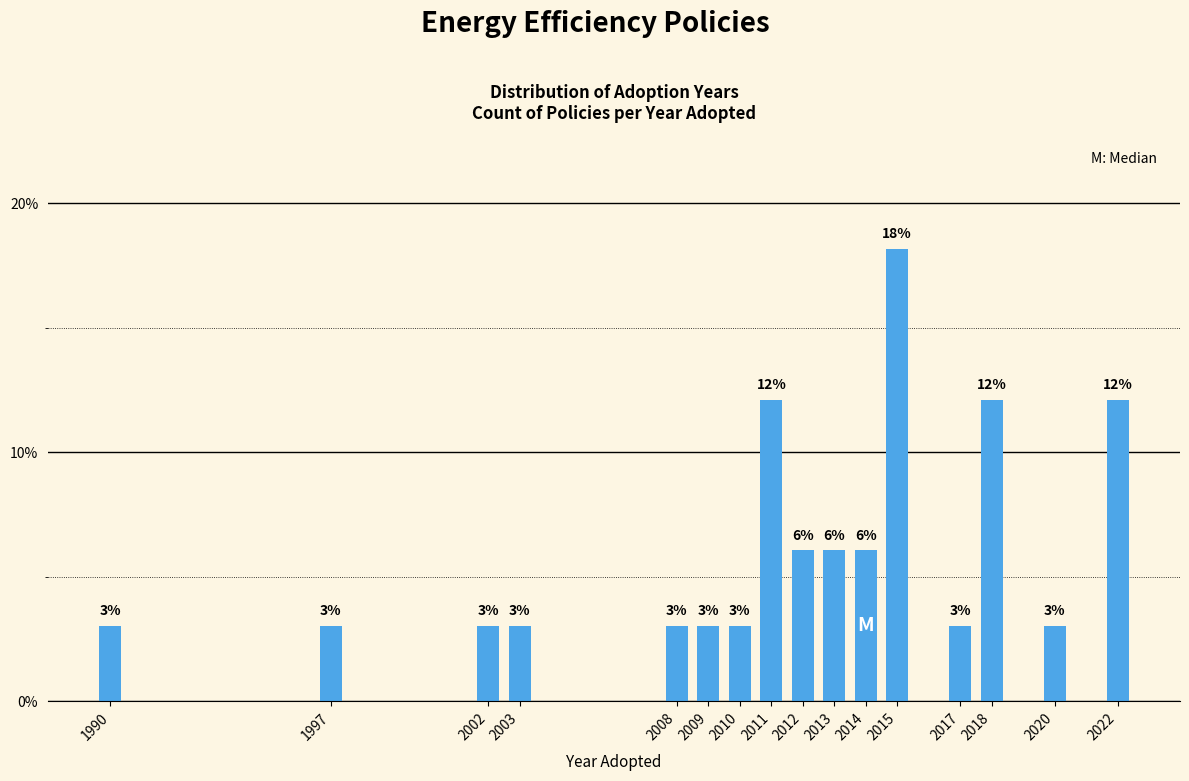

What is the value of the 7th bar from the left?

3.0